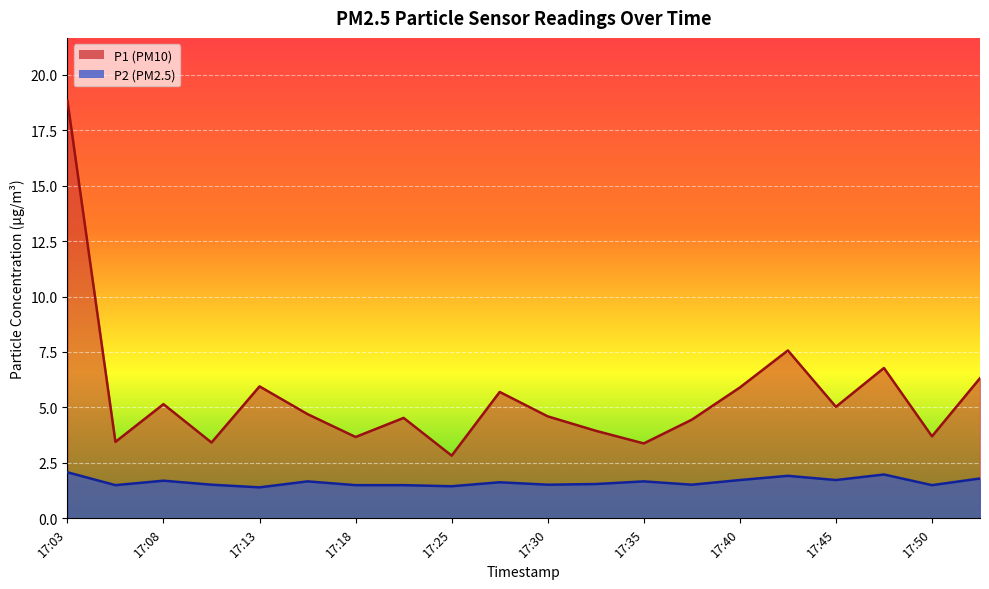

Where is the first local maximum for P2?

17:08